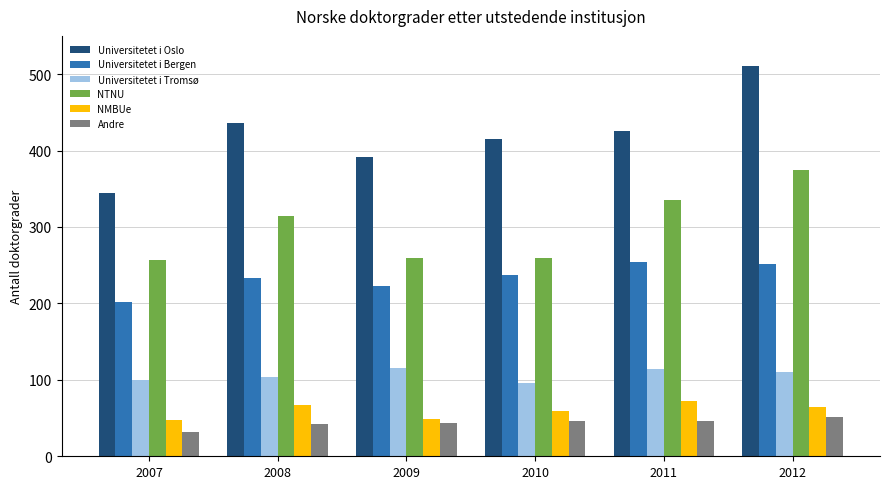

The Universitetet i Tromsø series shows 147 at 2008. True or false?

False